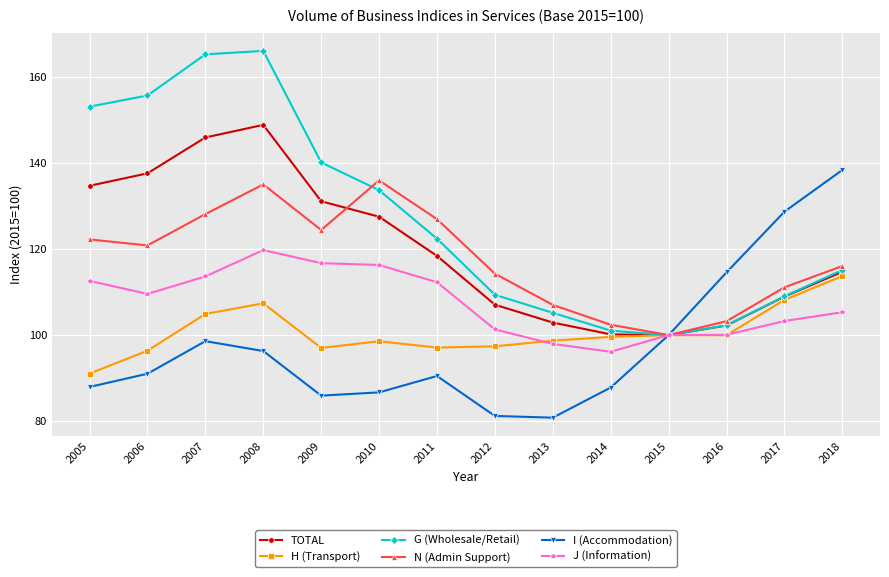

How many interior local valleys does the I (Accommodation) series have?

2